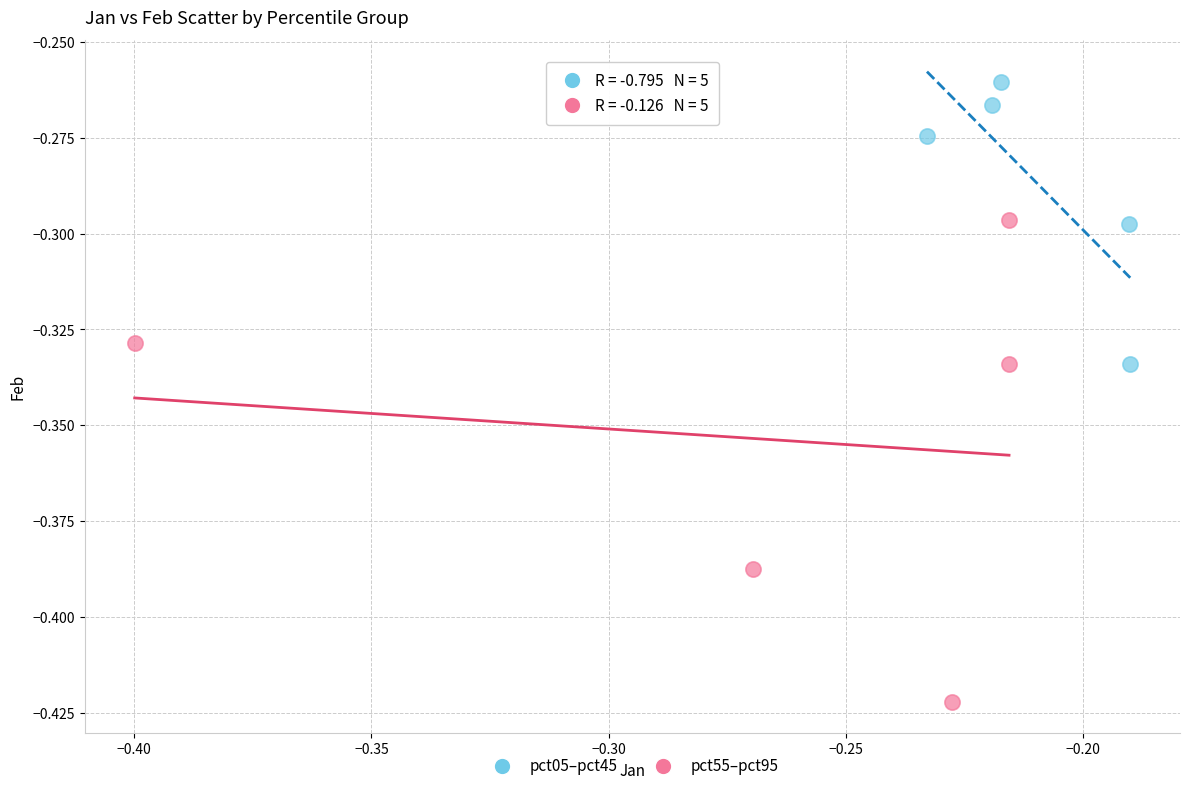

Which series reaches the minimum Y coordinate?

pct55–pct95